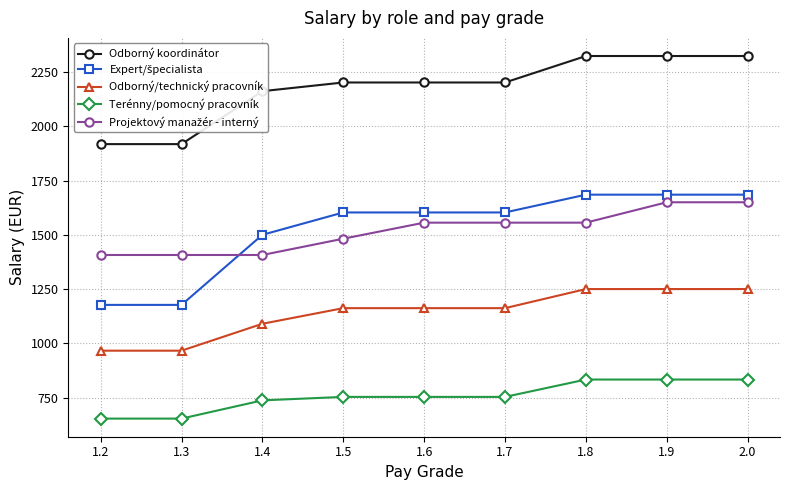

What is the spread (max minus min) of values at 1.6?

1449